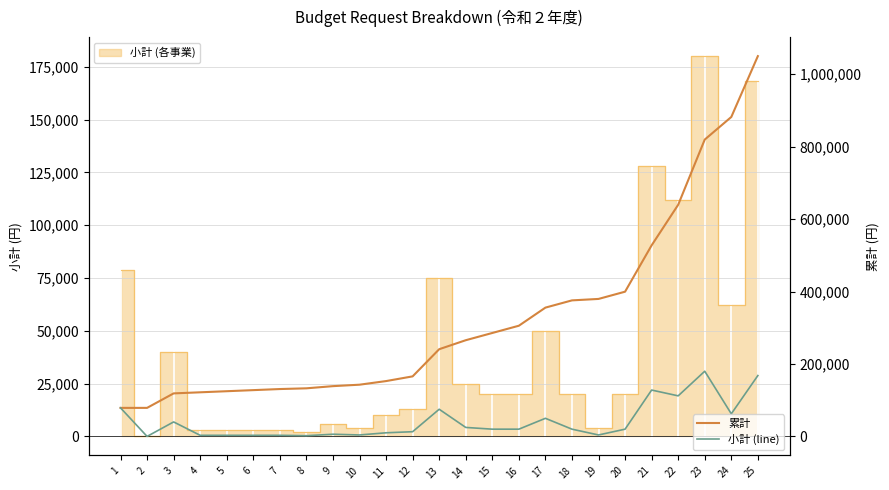

What is the maximum value for 累計?

1050000